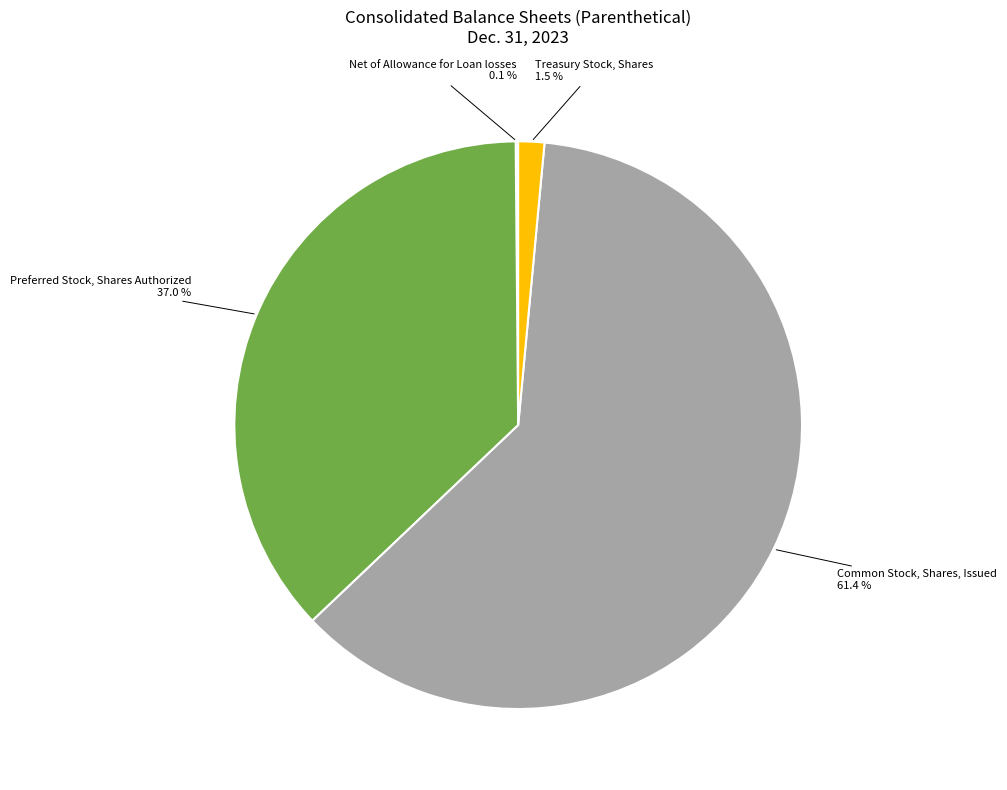

True or false: Common Stock, Shares, Issued accounts for 73% of the total.

False